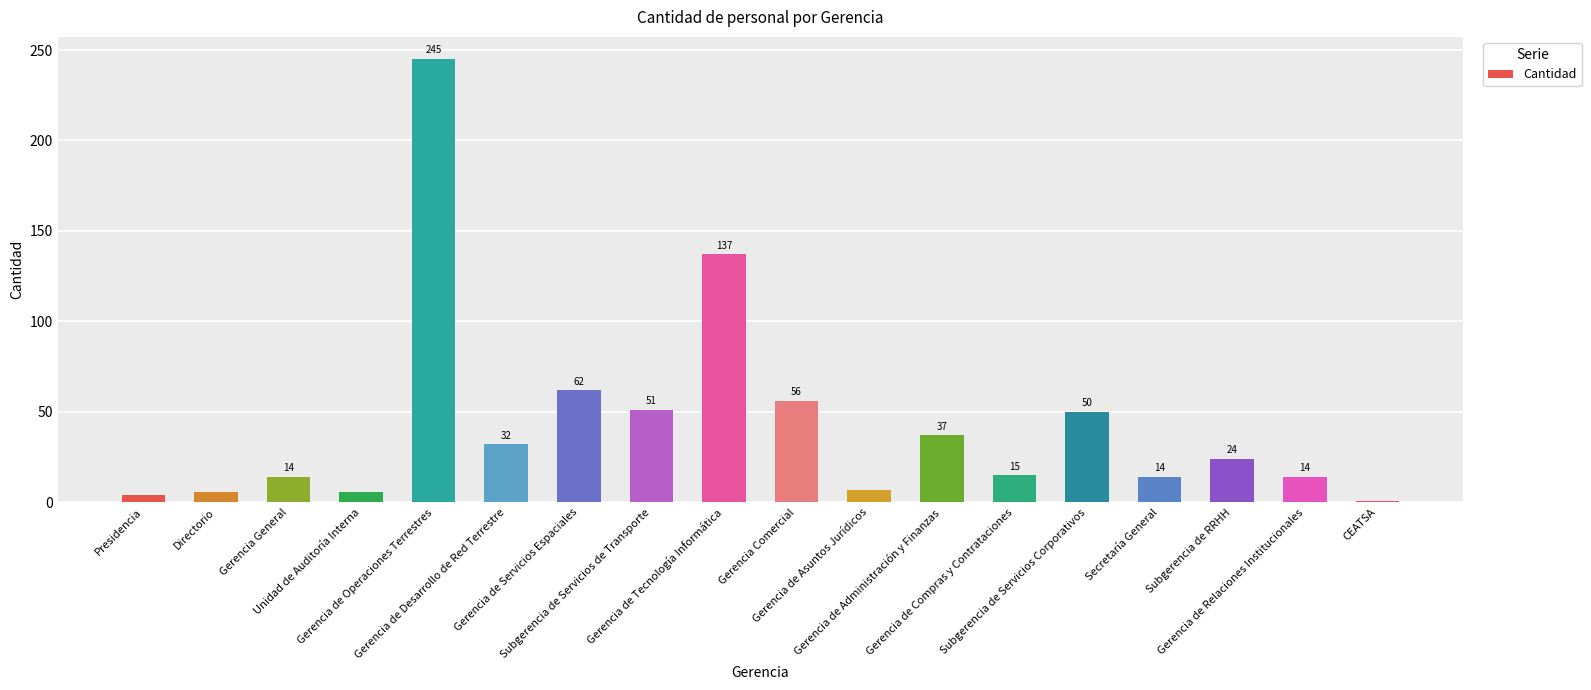

Which label corresponds to the smallest value in the chart?

CEATSA